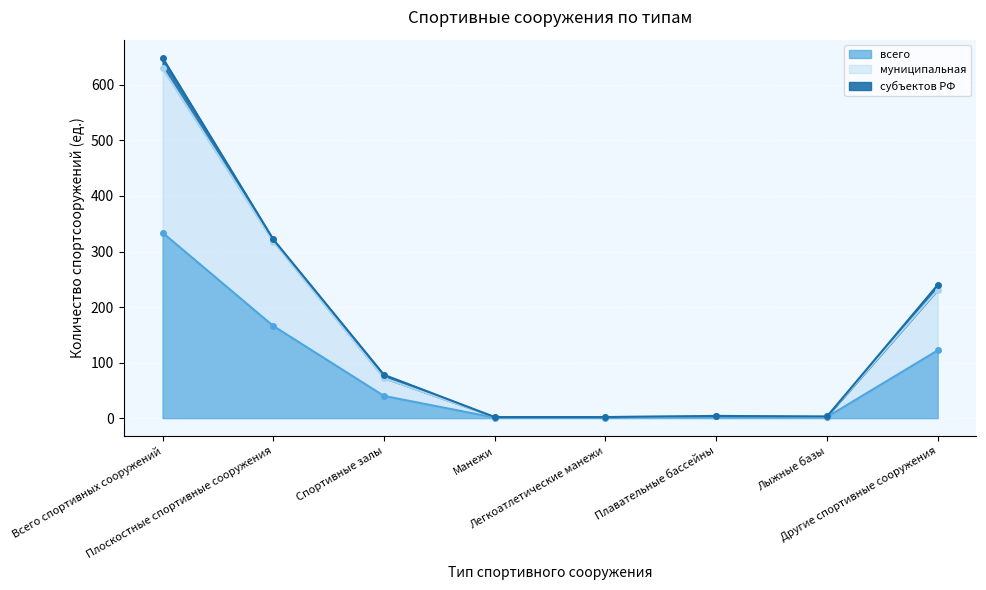

What is the highest value of the всего series?

334